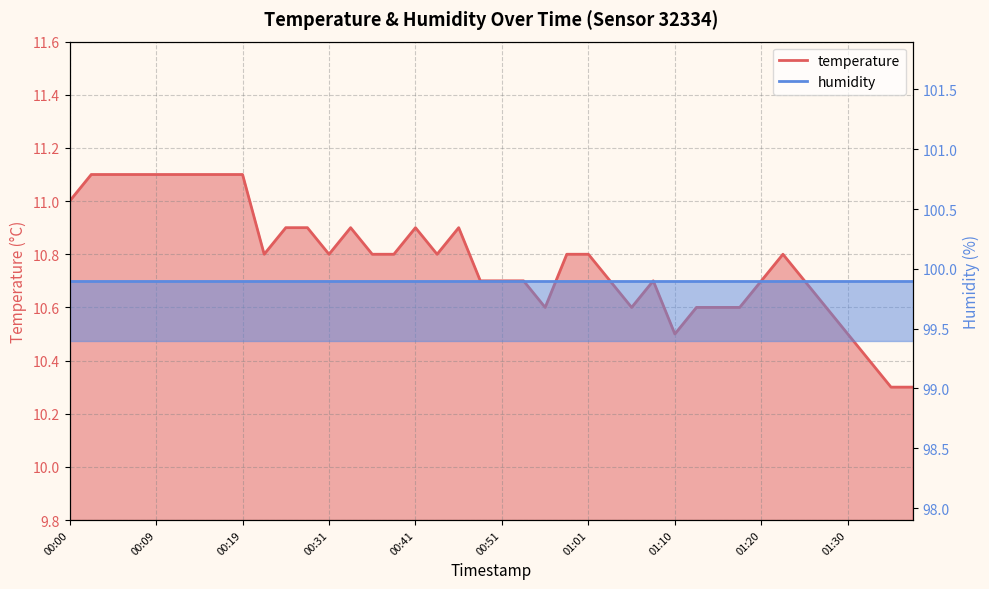

What is the label of the 19th point from the left?

00:46